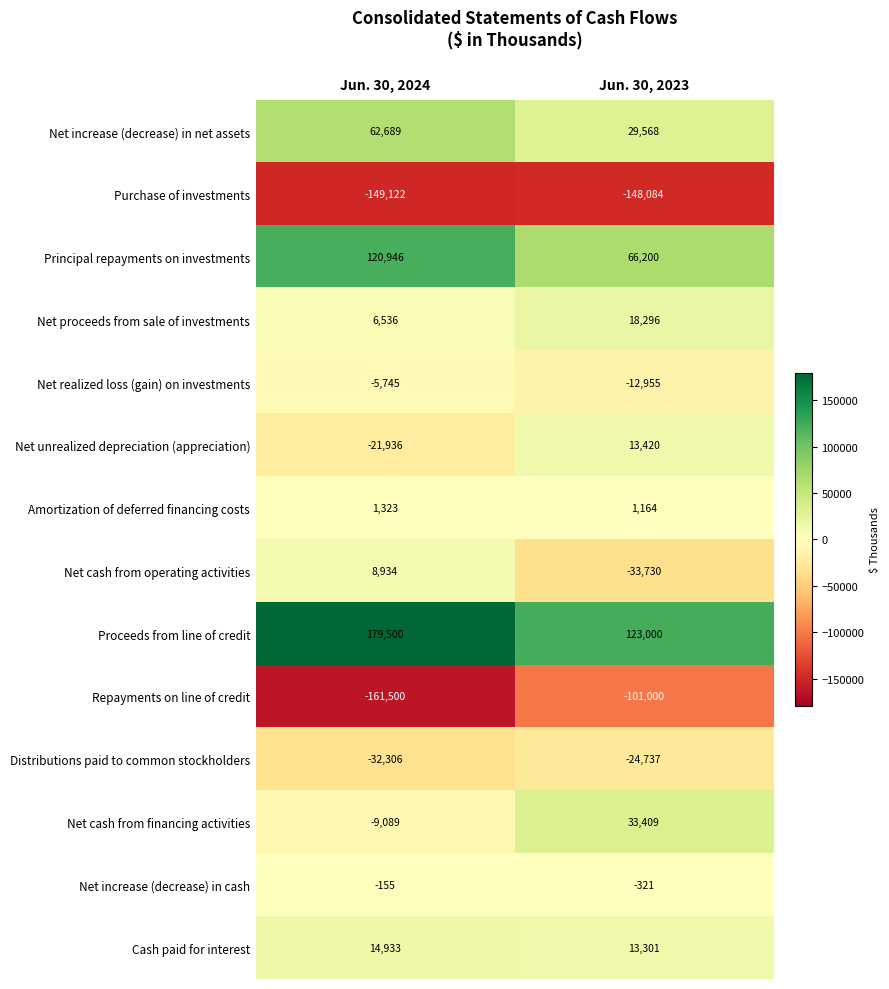

Which series changed the most between Jun. 30, 2024 and Jun. 30, 2023?

Repayments on line of credit